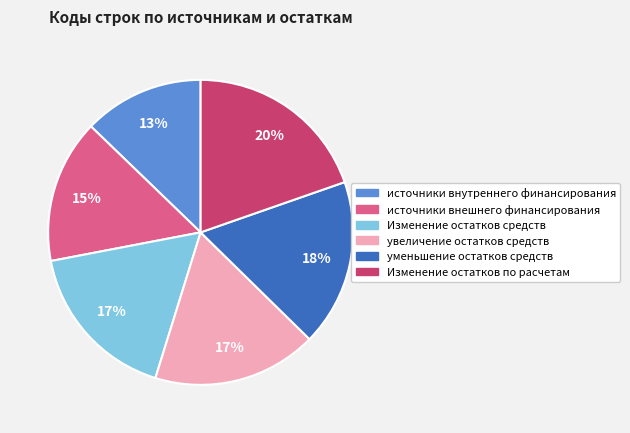

Which has a higher value, Изменение остатков по расчетам or увеличение остатков средств?

Изменение остатков по расчетам